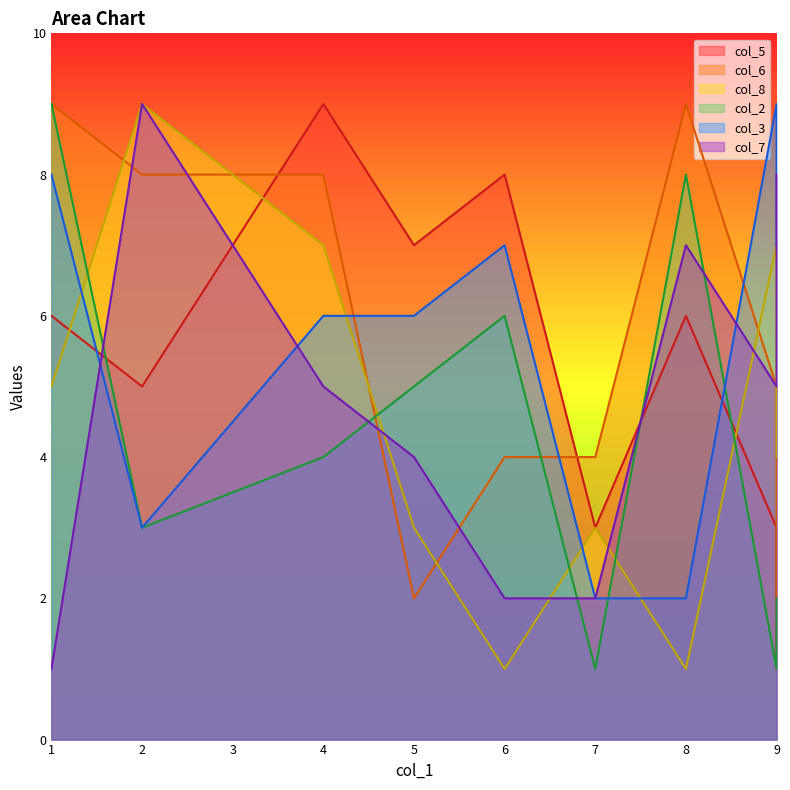

Reading right to left, what are all the values shown in this chart?

col_5: 7=3	1=6	4=9	9=1	6=8	2=5	9=3	8=6	5=7
col_6: 7=4	1=9	4=8	9=2	6=4	2=8	9=5	8=9	5=2
col_8: 7=3	1=5	4=7	9=4	6=1	2=9	9=7	8=1	5=3
col_2: 7=1	1=9	4=4	9=2	6=6	2=3	9=1	8=8	5=5
col_3: 7=2	1=8	4=6	9=7	6=7	2=3	9=9	8=2	5=6
col_7: 7=2	1=1	4=5	9=8	6=2	2=9	9=5	8=7	5=4